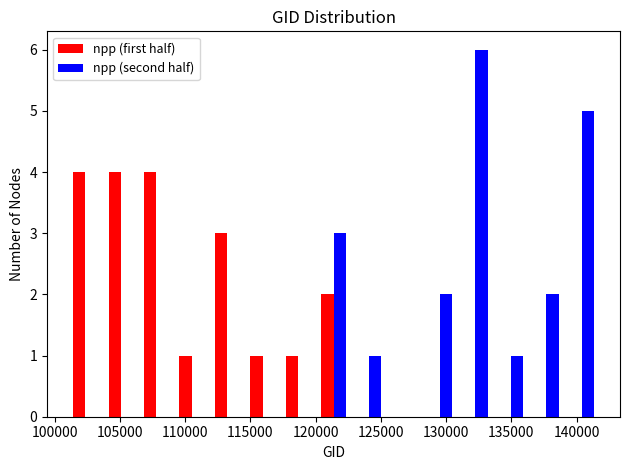

Reading left to right, list every range on the x-axis with the height of the bar of each series over it. Neither the bar edges nor the heights are printed on the chart, so give them approximately, as read against the axes.

101000 to 103500: npp (first half)=4	npp (second half)=0
103500 to 106500: npp (first half)=4	npp (second half)=0
106500 to 109000: npp (first half)=4	npp (second half)=0
109000 to 112000: npp (first half)=1	npp (second half)=0
112000 to 114500: npp (first half)=3	npp (second half)=0
114500 to 117500: npp (first half)=1	npp (second half)=0
117500 to 120000: npp (first half)=1	npp (second half)=0
120000 to 122500: npp (first half)=2	npp (second half)=3
122500 to 125500: npp (first half)=0	npp (second half)=1
125500 to 128000: npp (first half)=0	npp (second half)=0
128000 to 131000: npp (first half)=0	npp (second half)=2
131000 to 133500: npp (first half)=0	npp (second half)=6
133500 to 136500: npp (first half)=0	npp (second half)=1
136500 to 139000: npp (first half)=0	npp (second half)=2
139000 to 141500: npp (first half)=0	npp (second half)=5